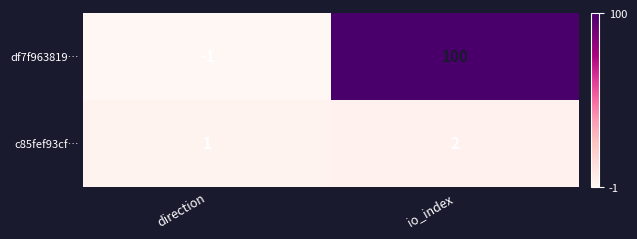

What is the difference between the df7f963819… values at io_index and direction?

101